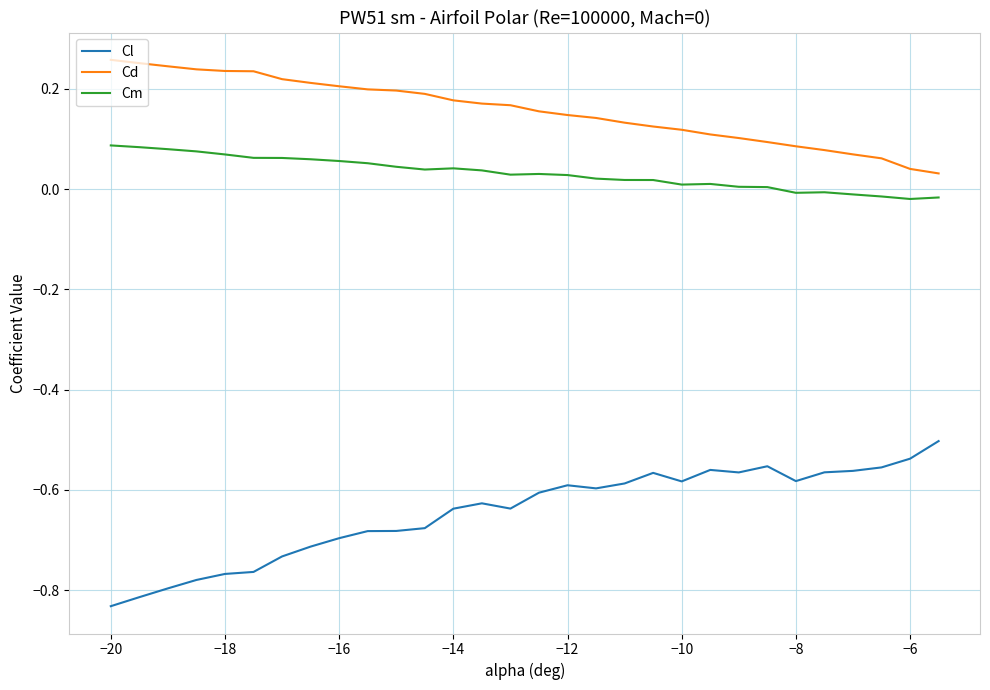

Rank the series by their average value, from highest to lowest.

Cd, Cm, Cl